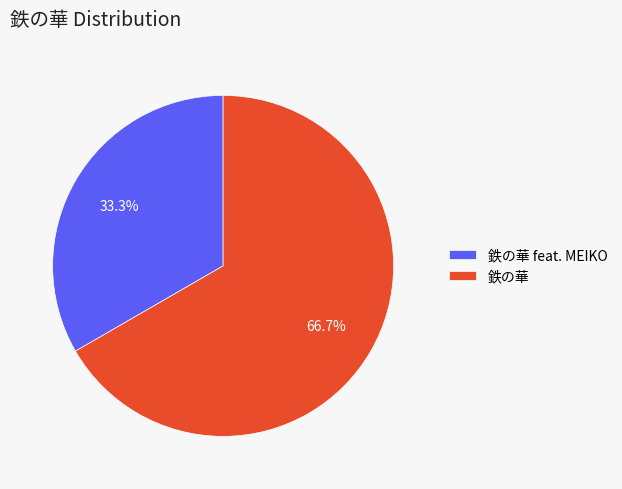

Rank the categories by value from lowest to highest.

鉄の華 feat. MEIKO, 鉄の華